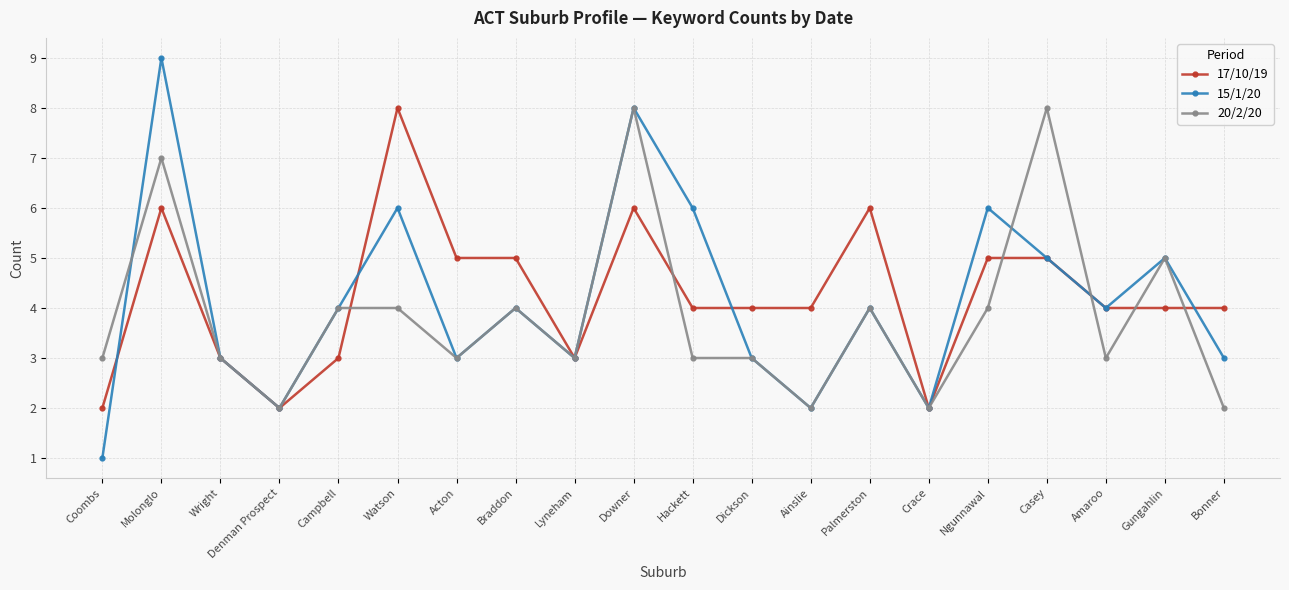

What is the total value across all series at Braddon?

13